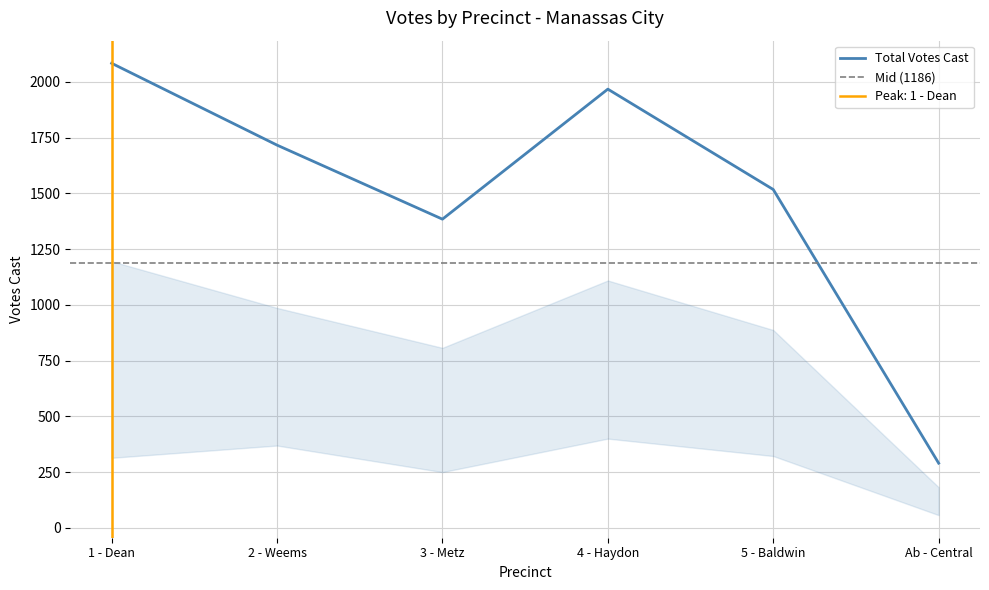

What is the minimum value for Total Votes Cast?

290